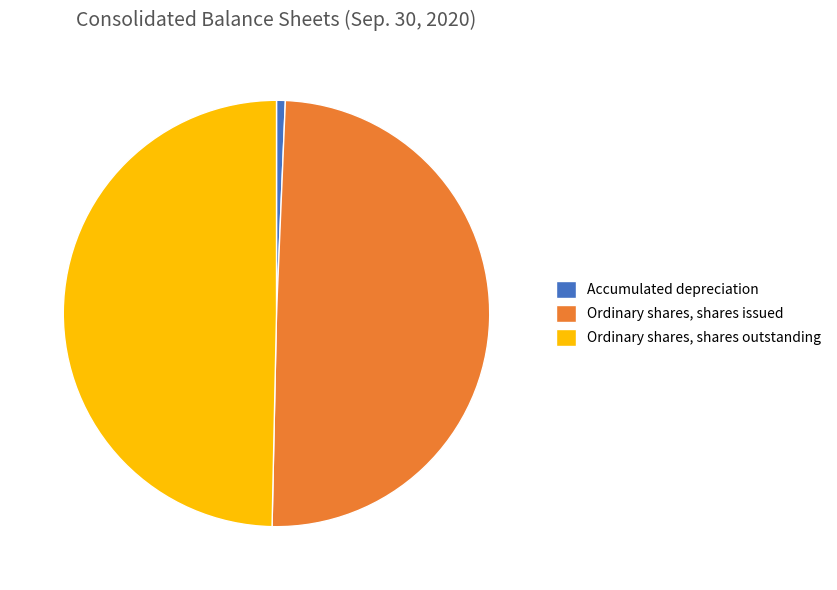

Does Accumulated depreciation represent more than half of the total?

No